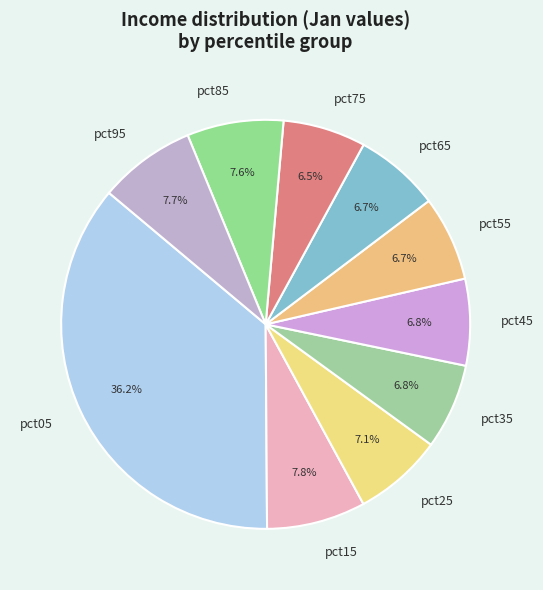

What percentage is the pct15 slice, to the nearest percent?

8%